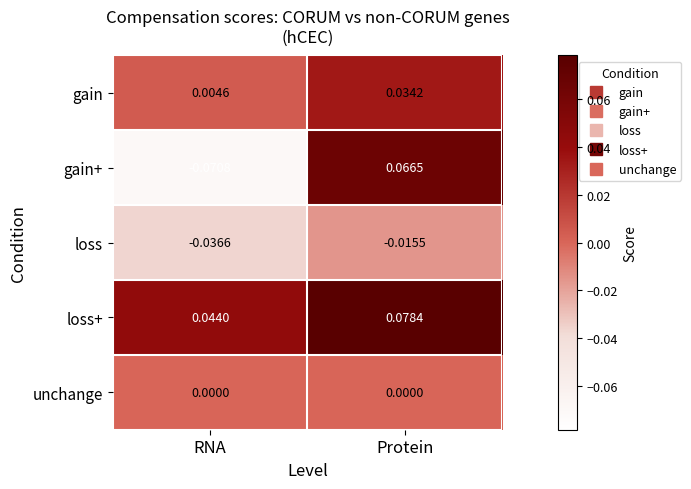

At Protein, list the series in order from smallest to largest.

loss, unchange, gain, gain+, loss+